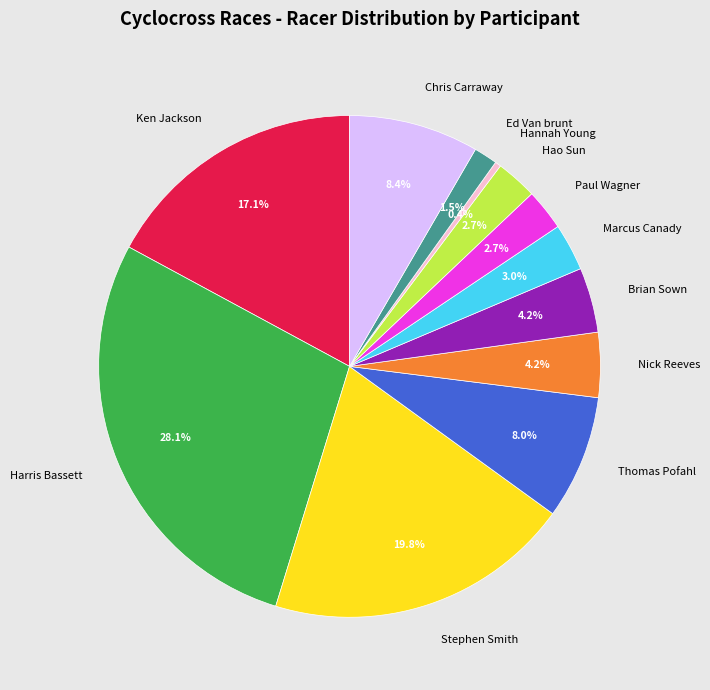

To the nearest percent, what is the difference between the largest and smallest slice percentages?

28%